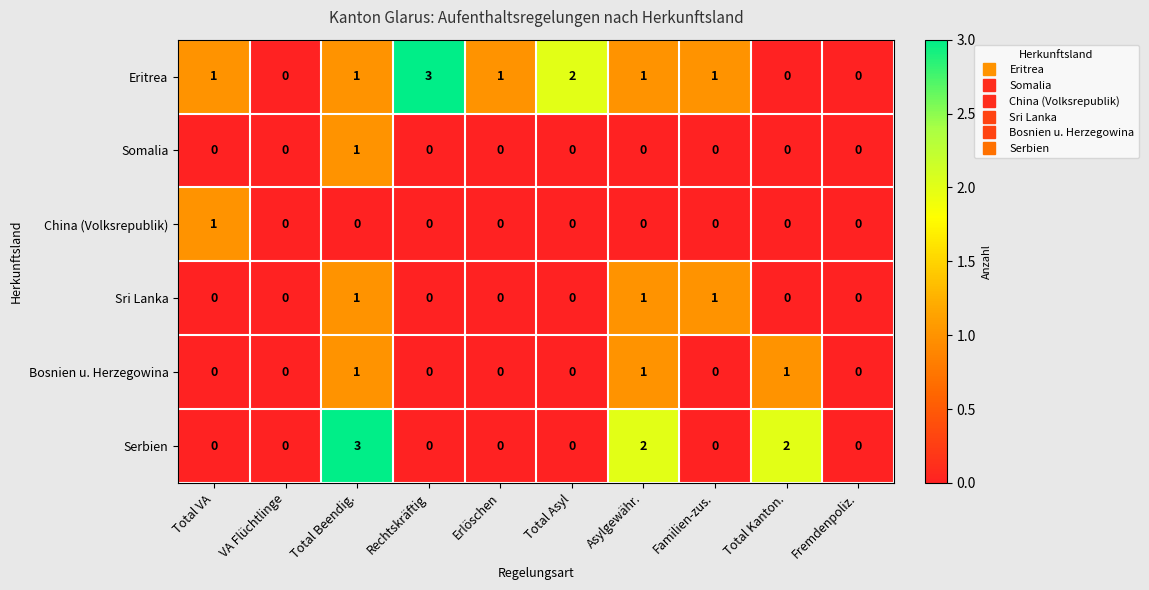

How many Bosnien u. Herzegowina values are between 0 and 1?

10